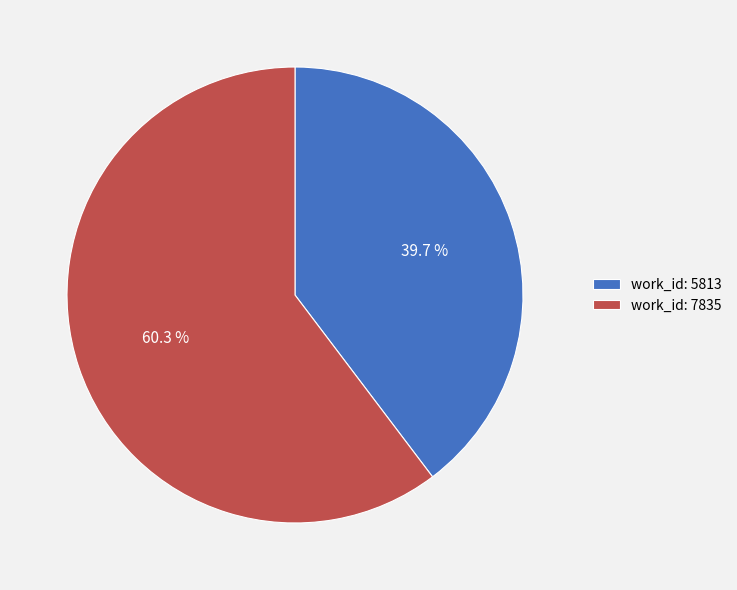

Rank the categories by value from lowest to highest.

work_id: 5813, work_id: 7835